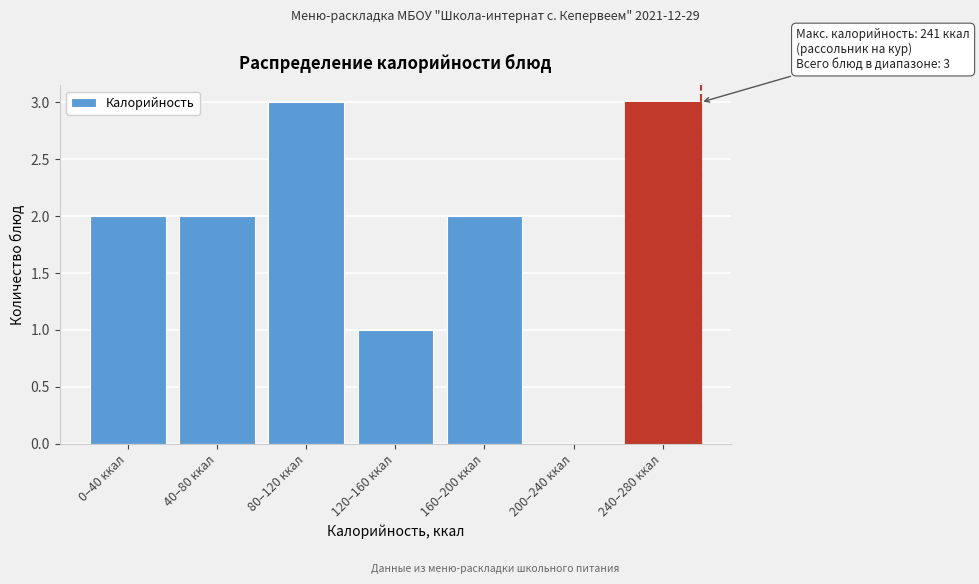

Reading right to left, what are all the values shown in this chart?

240–280 ккал=3	200–240 ккал=0	160–200 ккал=2	120–160 ккал=1	80–120 ккал=3	40–80 ккал=2	0–40 ккал=2